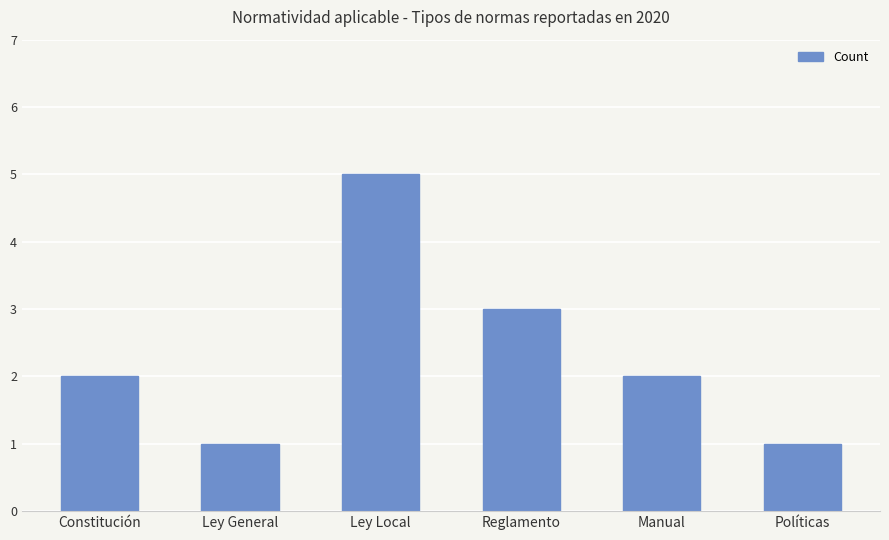

What is the sum of all values?

14